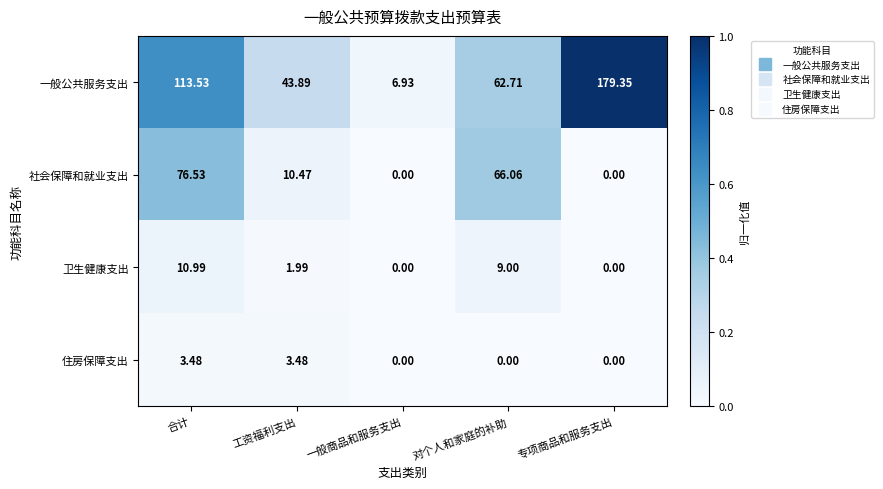

At which category is the sum across all series the highest?

合计